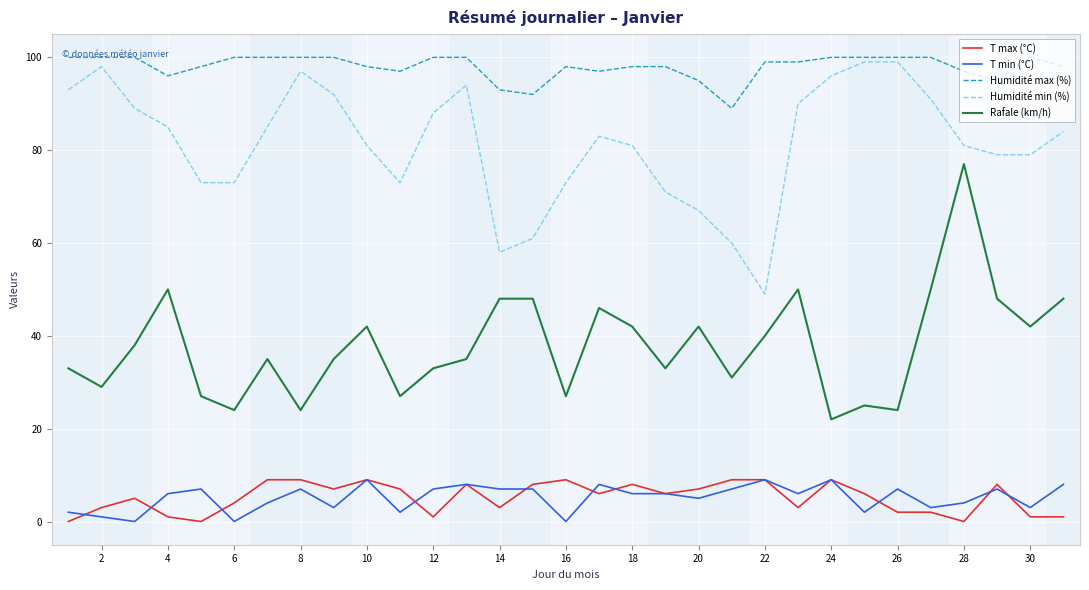

How many lines are shown in the chart?

5